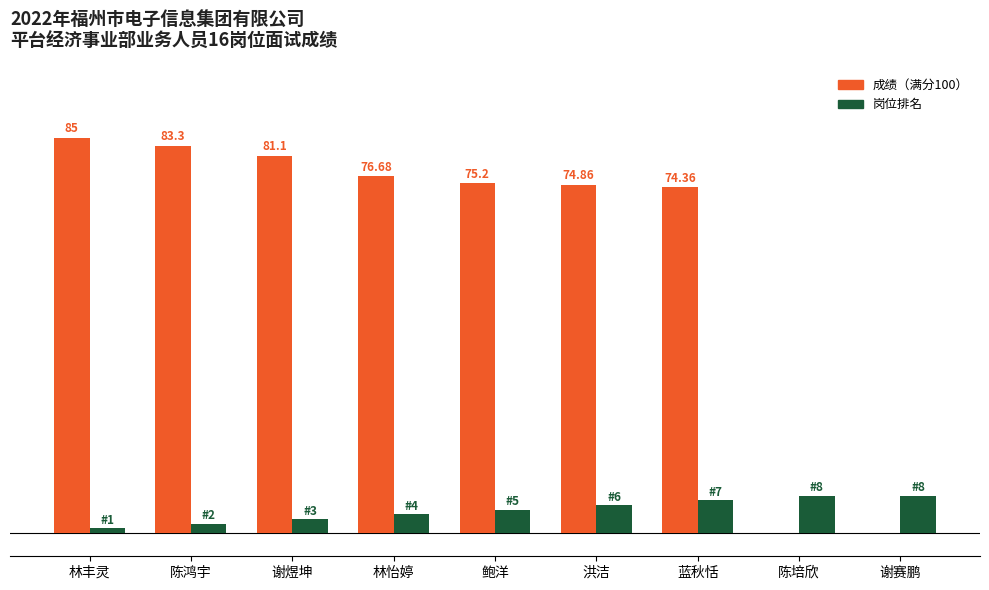

Are the bars horizontal?

No